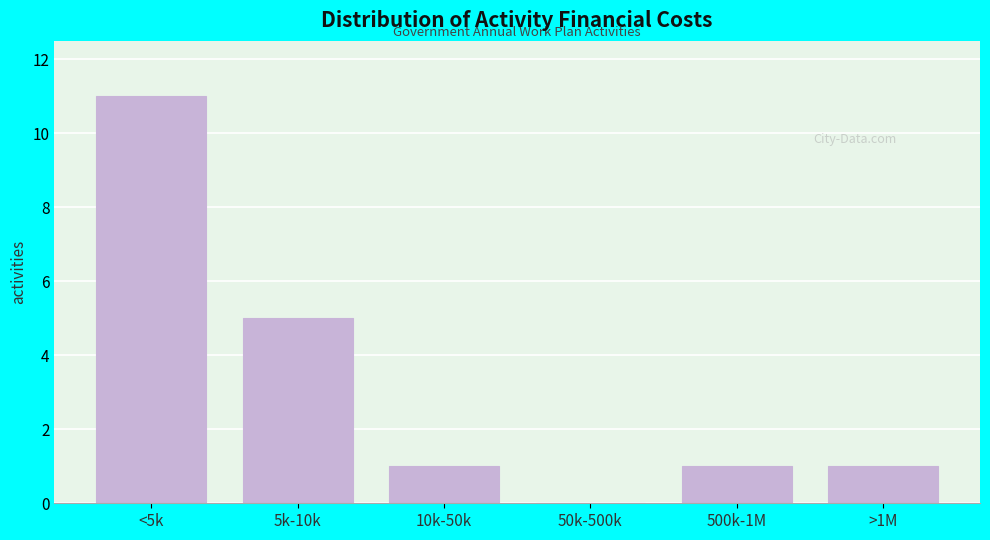

Reading left to right, list all the values displayed in this chart.

<5k=11	5k-10k=5	10k-50k=1	50k-500k=0	500k-1M=1	>1M=1